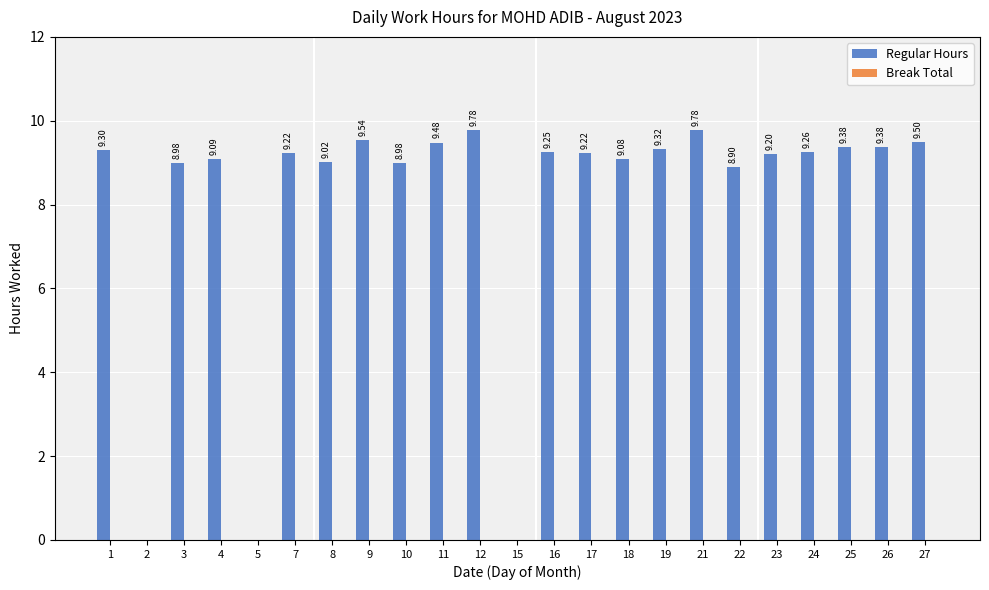

Which has a higher value, 4 or 2?

4